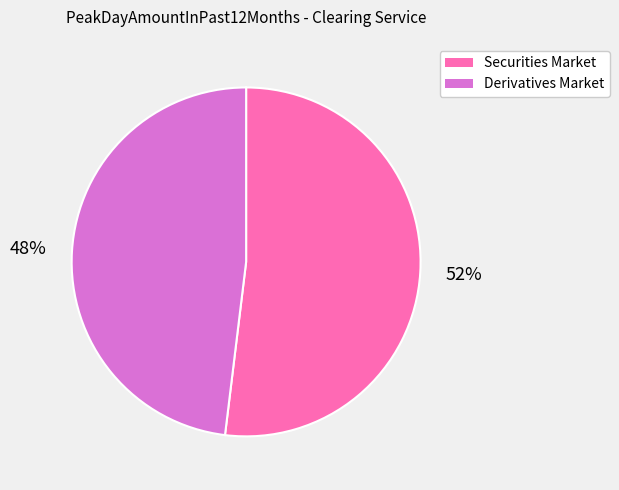

What is the largest slice in the pie chart?

Securities Market